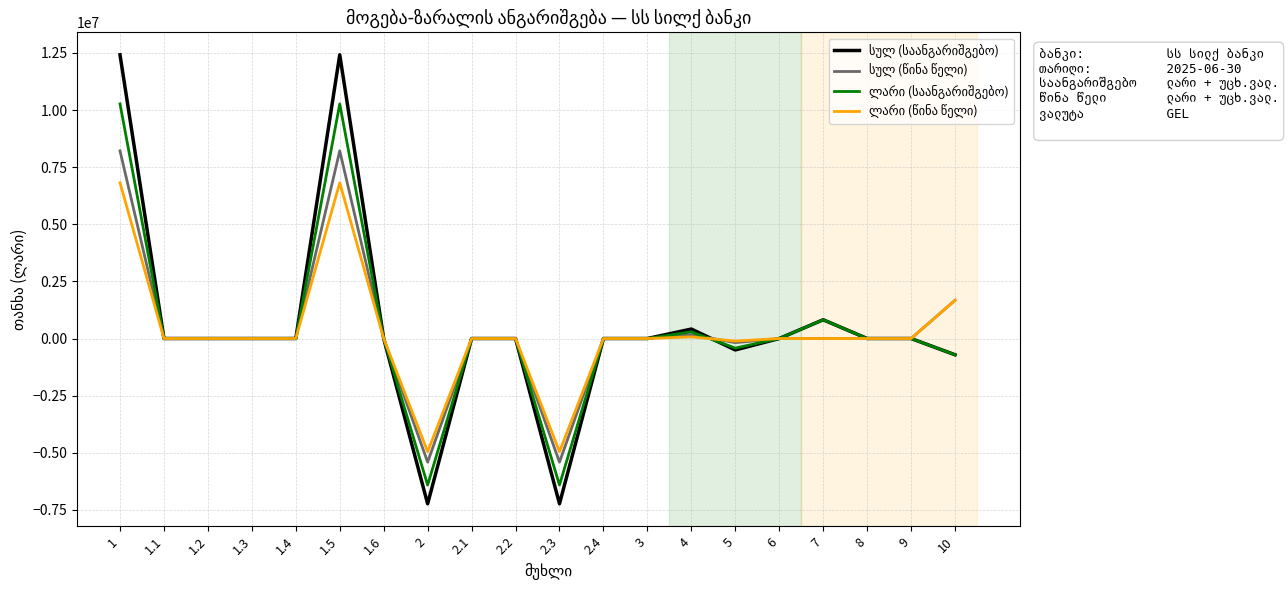

What is the spread (max minus min) of values at 1?

5600956.4